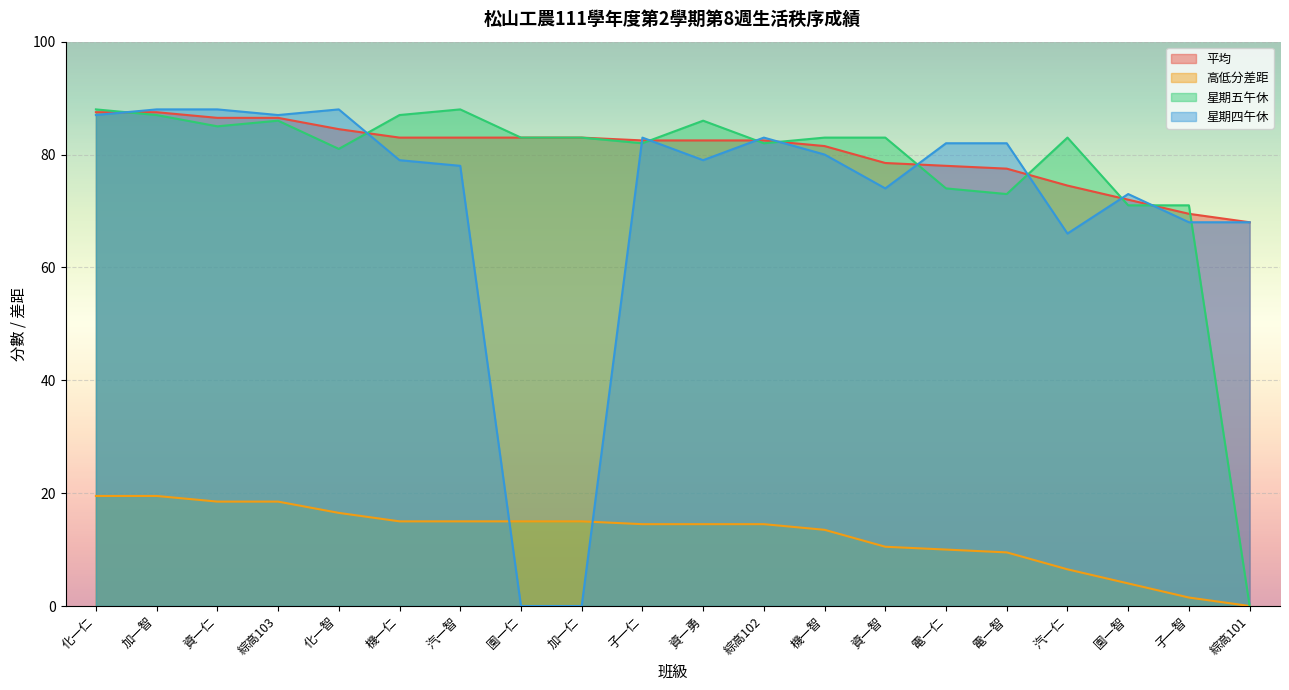

Which series ends up on top after the final intersection of 平均 and 星期五午休?

平均